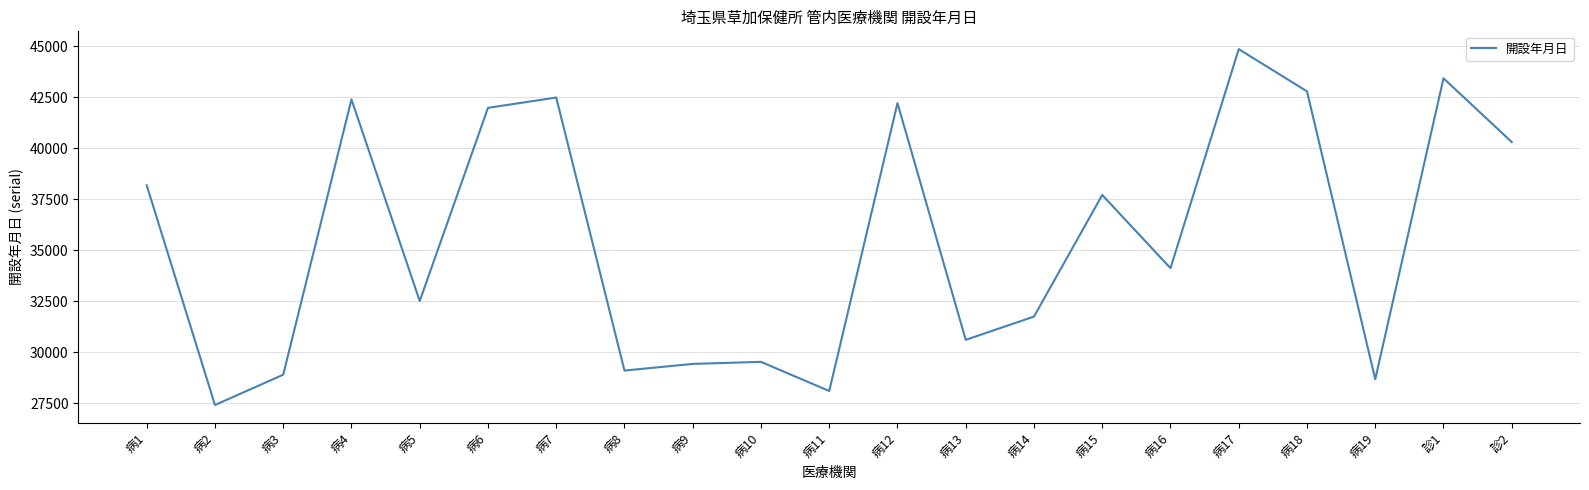

Reading left to right, extract all data points from this chart.

38186	27410	28896	42401	32509	41985	42491	29099	29426	29526	28096	42217	30606	31747	37712	34121	44866	42795	28675	43435	40308